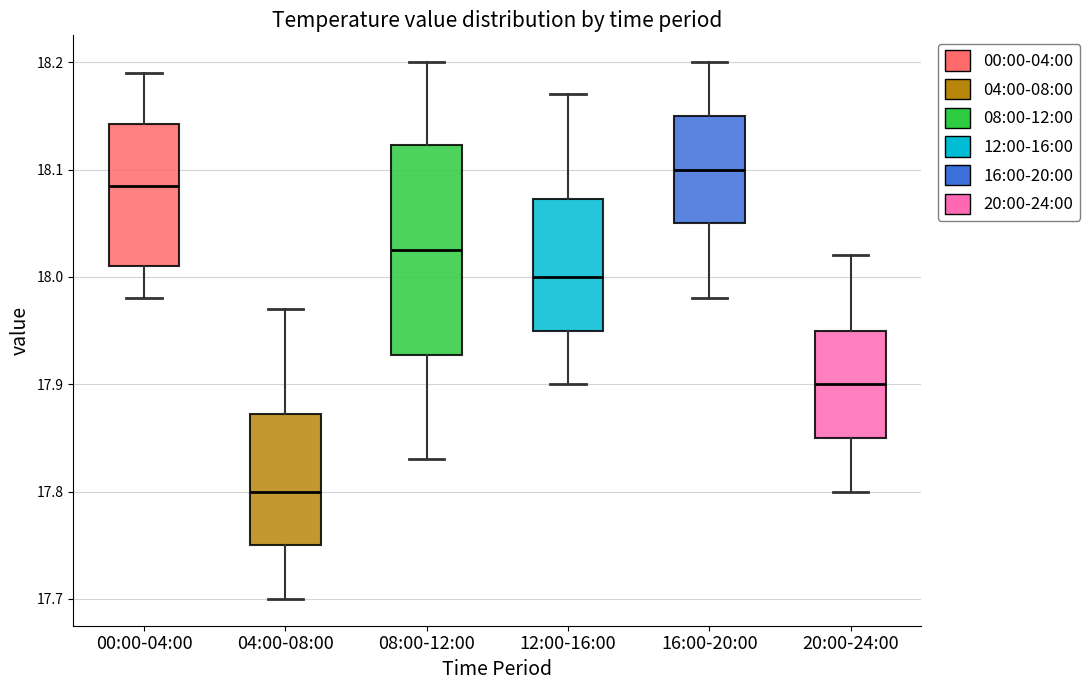

Which box is the tallest, from its lower edge to its upper edge?

08:00-12:00